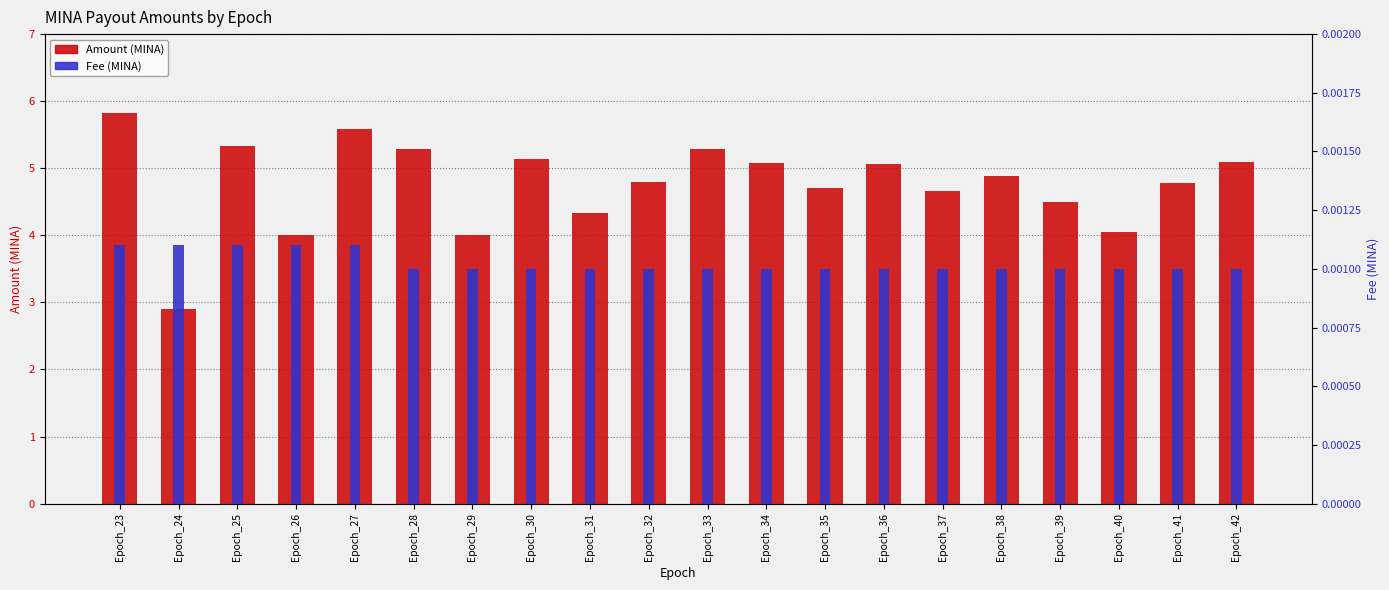

Reading left to right, transcribe all the data shown in this chart.

Amount (MINA): 5.8	2.9	5.3	4.0	5.6	5.3	4.0	5.1	4.3	4.8	5.3	5.1	4.7	5.1	4.7	4.9	4.5	4.0	4.8	5.1
Fee (MINA): 0.0	0.0	0.0	0.0	0.0	0.0	0.0	0.0	0.0	0.0	0.0	0.0	0.0	0.0	0.0	0.0	0.0	0.0	0.0	0.0